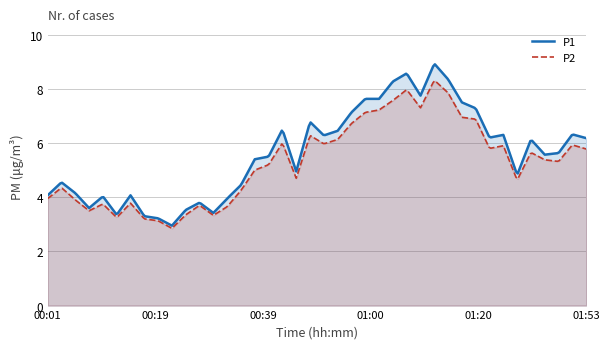

True or false: P1 and P2 intersect in this chart.

False